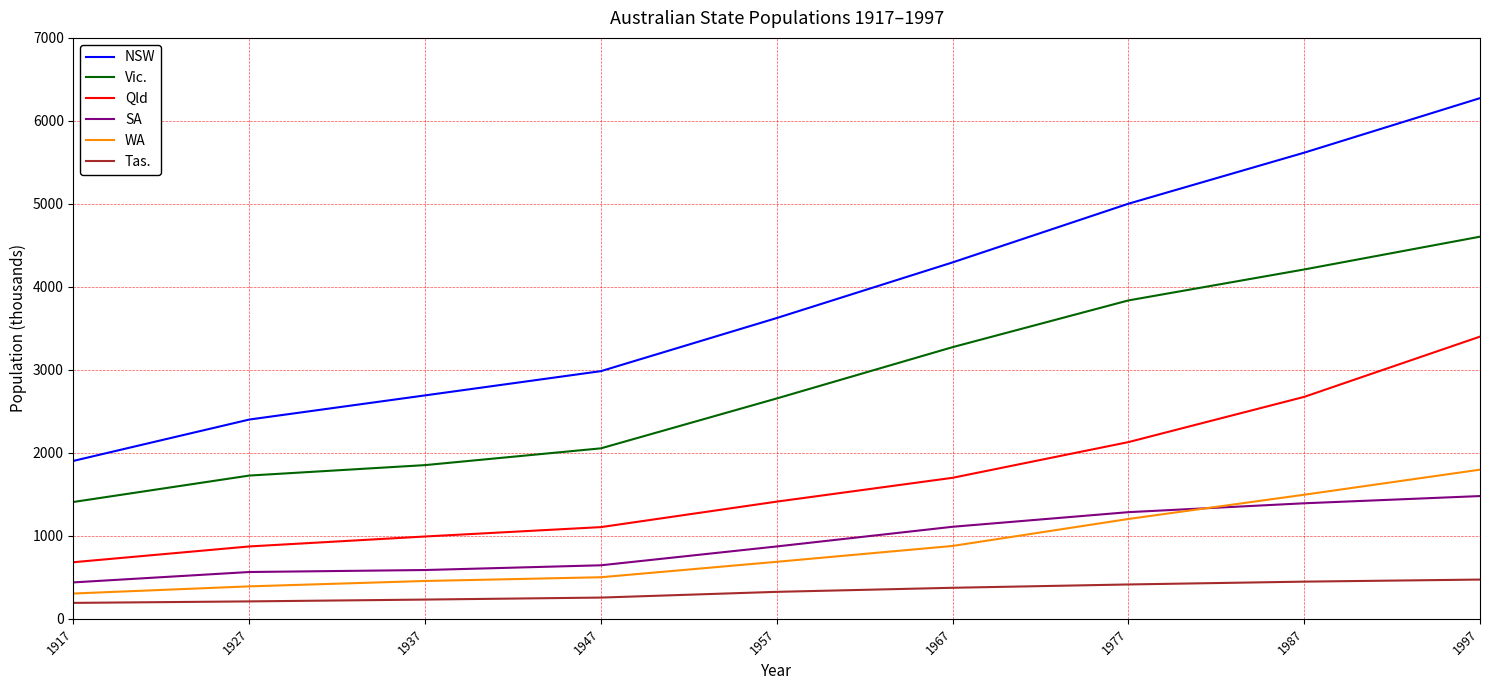

What is the difference between the Qld values at 1927 and 1987?

1802